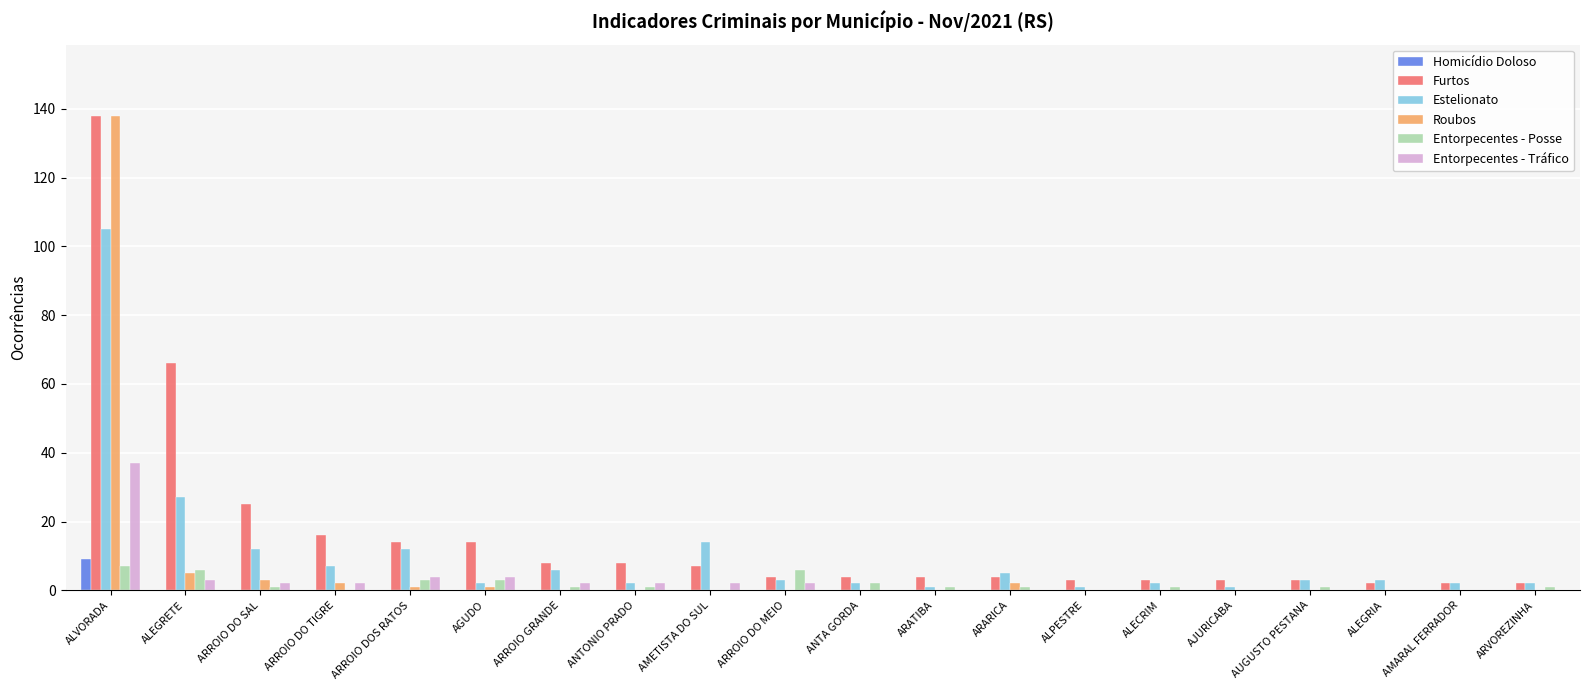

Which series has the largest range (max minus min)?

Roubos